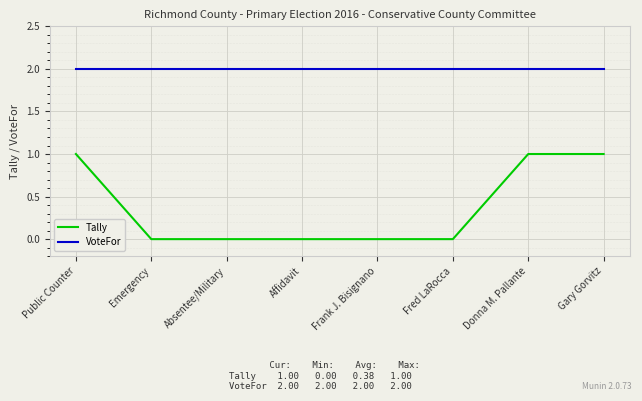

Between Public Counter and Absentee/Military, which series saw the biggest shift?

Tally